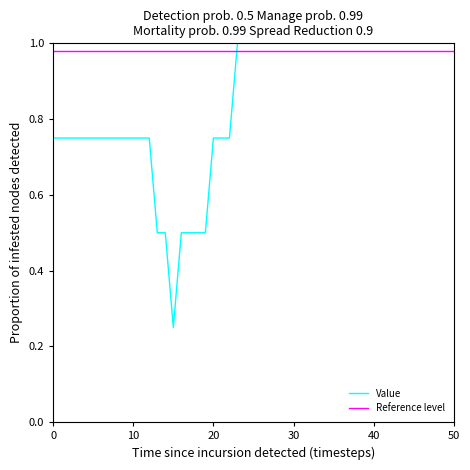

Is this an area chart (filled region under the line)?

No